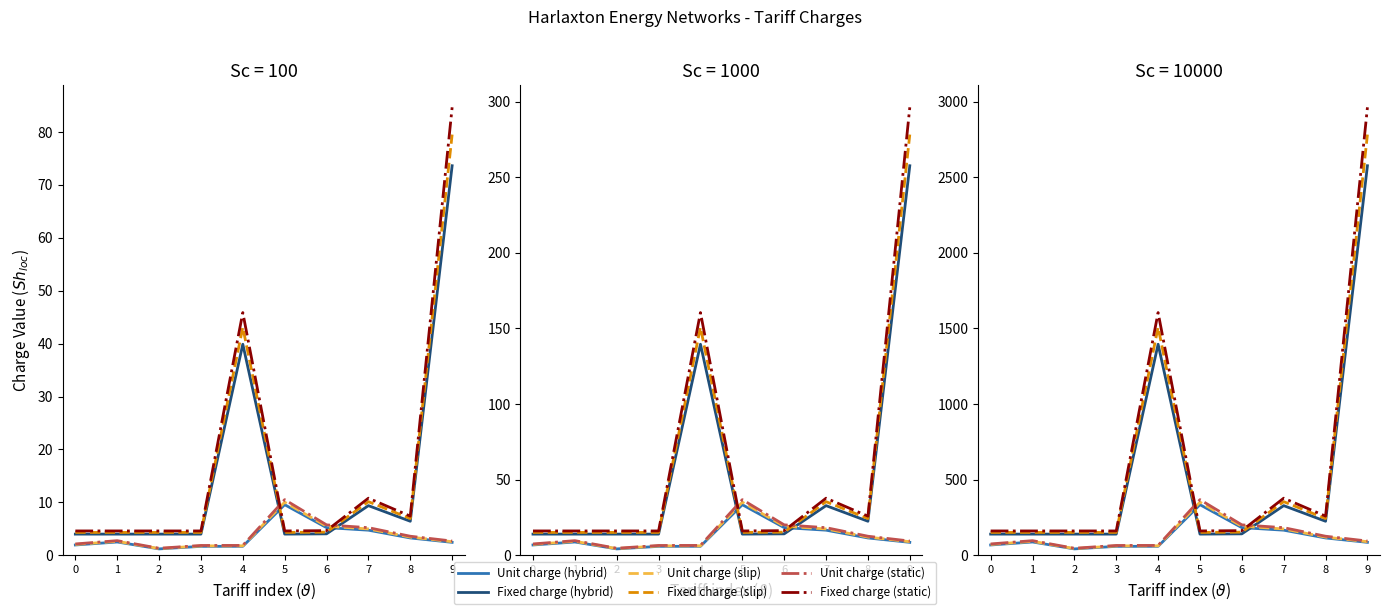

Reading left to right, extract all data points from this chart.

Unit charge (hybrid): 0=68.1	1=87.9	2=42.2	3=59.0	4=59.3	5=334.5	6=182.9	7=166.0	8=114.6	9=85.6
Fixed charge (hybrid): 0=140.0	1=140.0	2=140.0	3=140.0	4=1395.8	5=140.0	6=141.8	7=328.3	8=225.0	9=2576.3
Unit charge (slip): 0=71.6	1=92.3	2=44.3	3=62.0	4=62.3	5=351.2	6=192.1	7=174.3	8=120.3	9=89.9
Fixed charge (slip): 0=151.2	1=151.2	2=151.2	3=151.2	4=1507.5	5=151.2	6=153.1	7=354.6	8=243.1	9=2782.5
Unit charge (static): 0=75.0	1=96.7	2=46.4	3=64.9	4=65.2	5=367.9	6=201.2	7=182.6	8=126.0	9=94.2
Fixed charge (static): 0=161.0	1=161.0	2=161.0	3=161.0	4=1605.2	5=161.0	6=163.0	7=377.5	8=258.8	9=2962.8